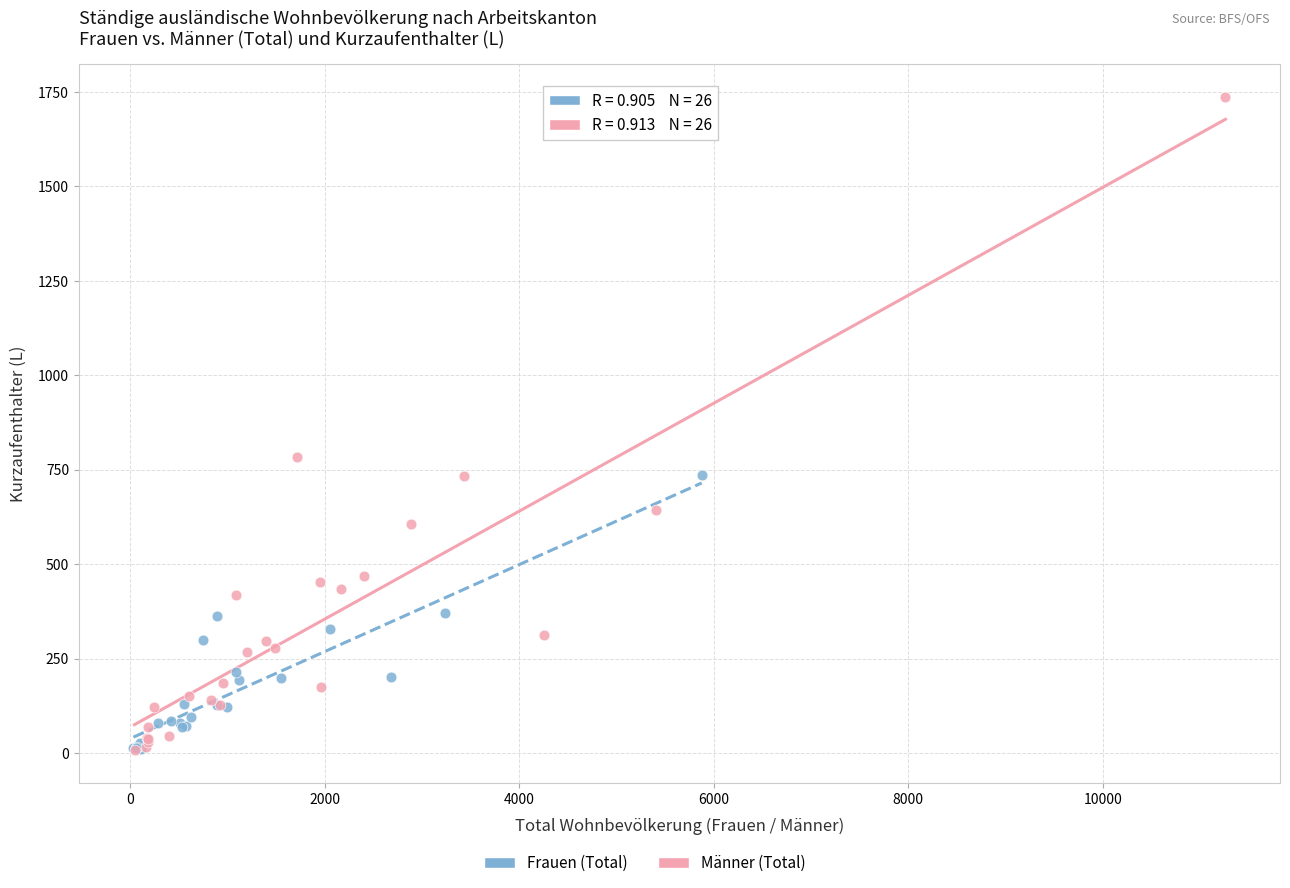

Which series reaches the maximum Y coordinate?

Männer (Total)